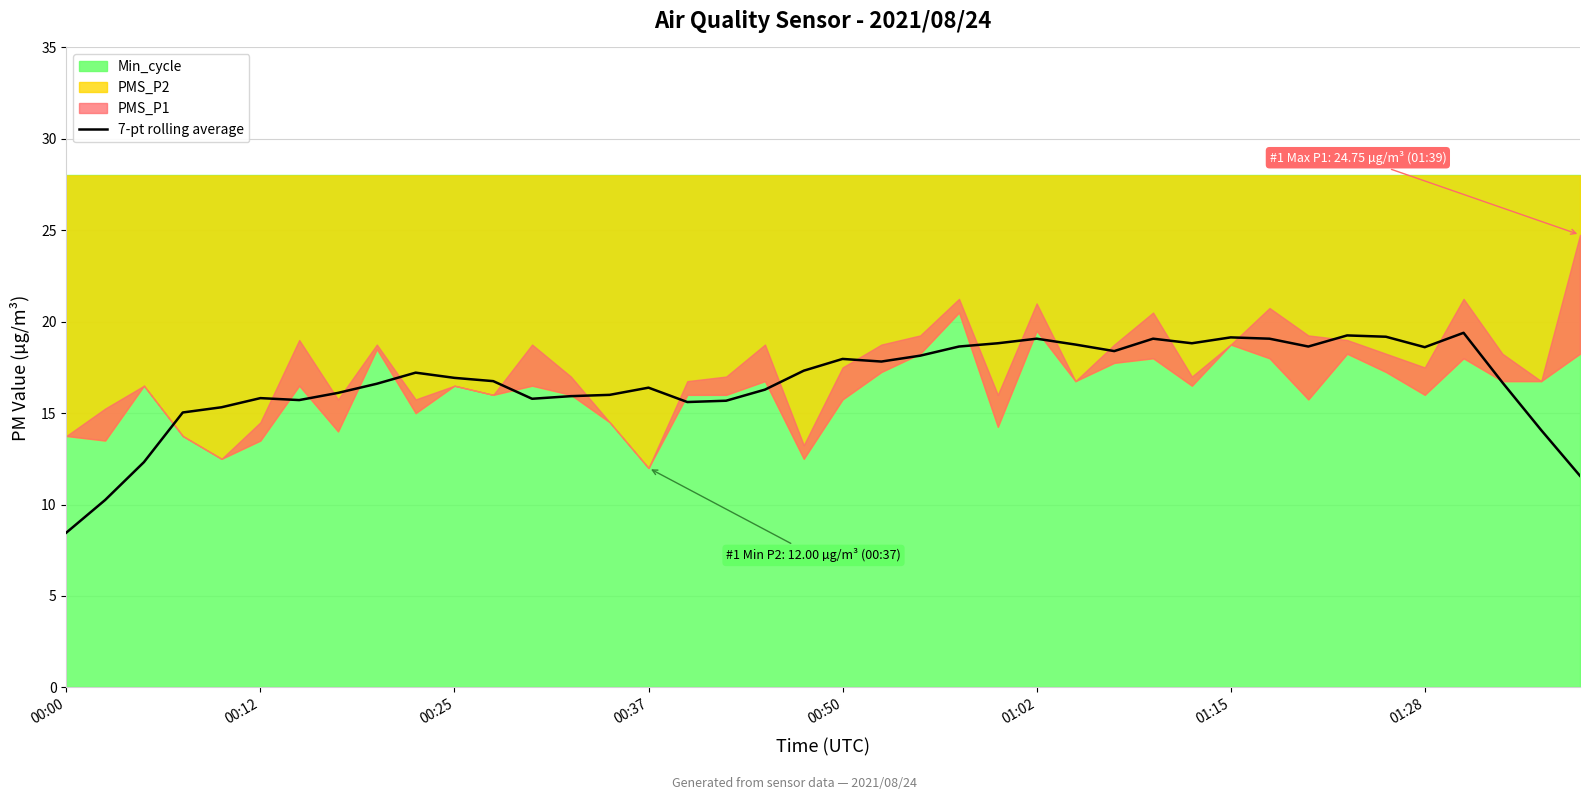

What is the minimum value for 7-pt rolling average?

8.5